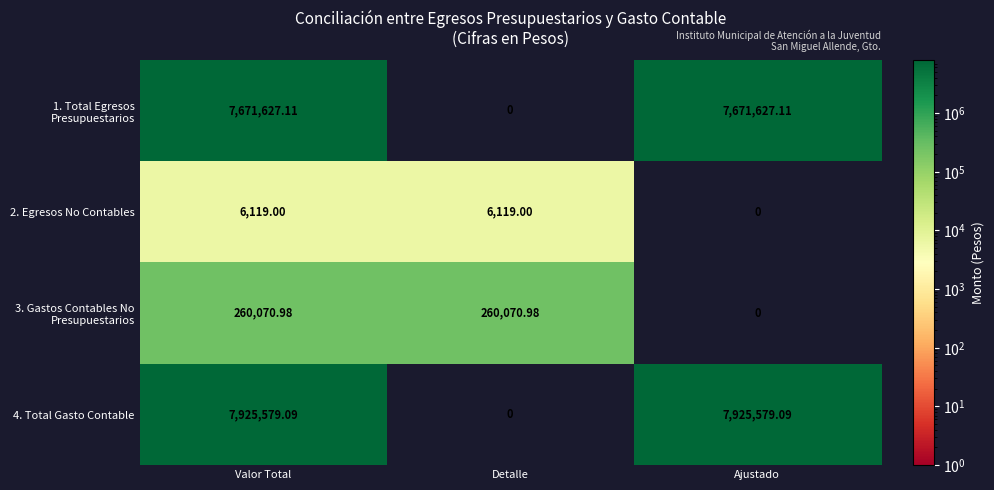

Which category has the lowest value in the 2. Egresos No Contables series?

Ajustado